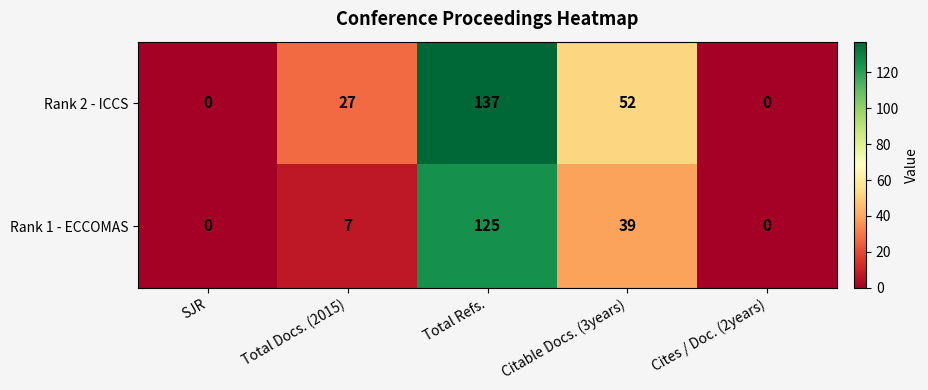

List the series in order of their peak value, highest first.

Rank 2 - ICCS, Rank 1 - ECCOMAS